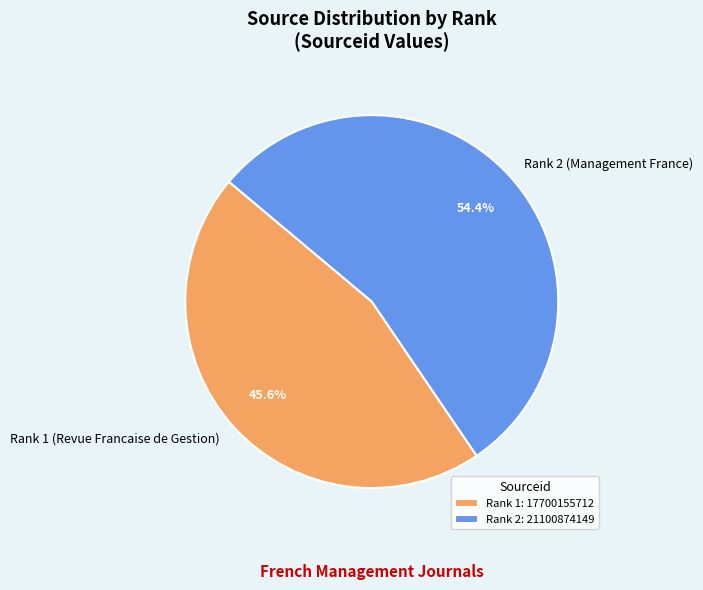

Is it true that Rank 1 (Revue Francaise de Gestion) is 56% of the pie?

False